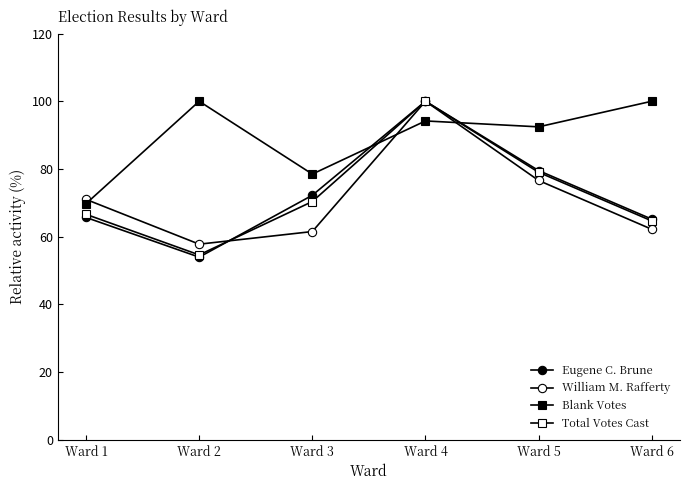

How many values in the Eugene C. Brune series are below 72?

3